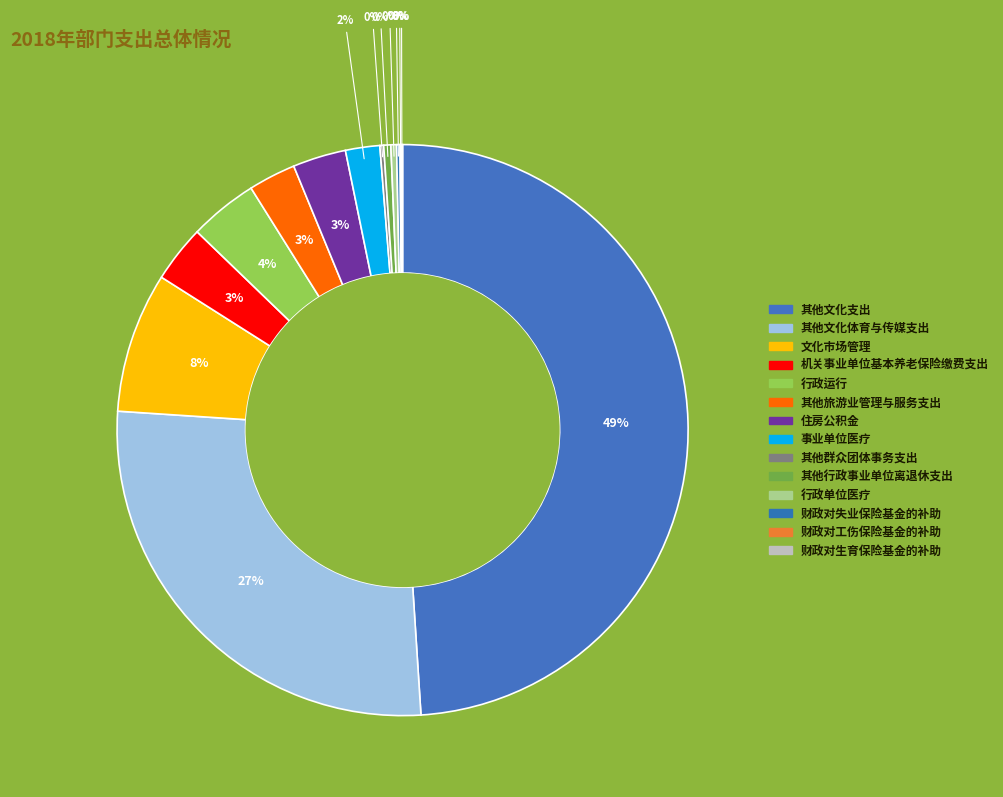

How many segments does this pie chart have?

14